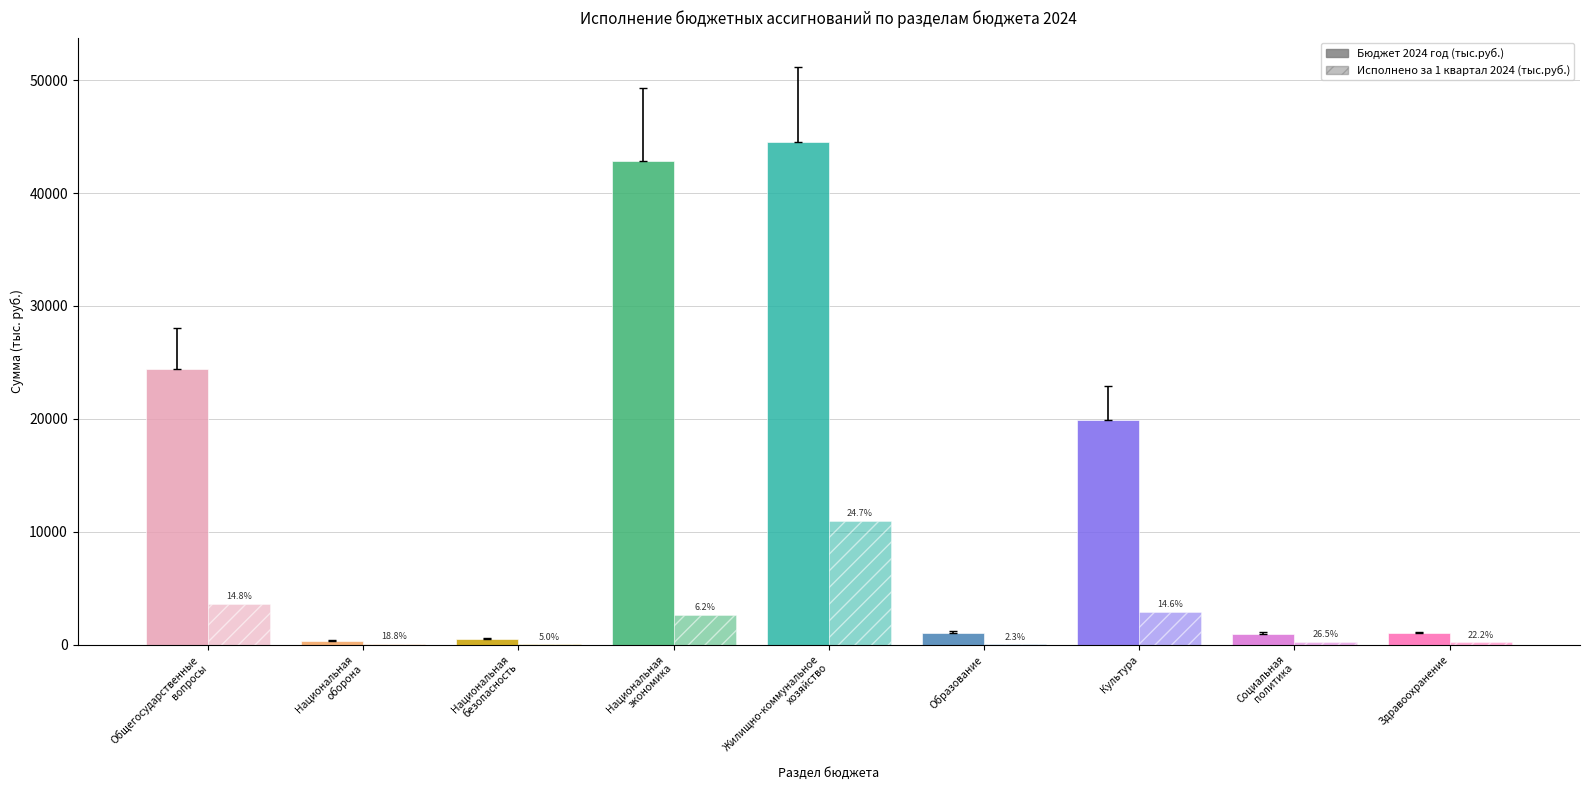

What is the average value of the Бюджет 2024 год (тыс.руб.) series?

15056.7